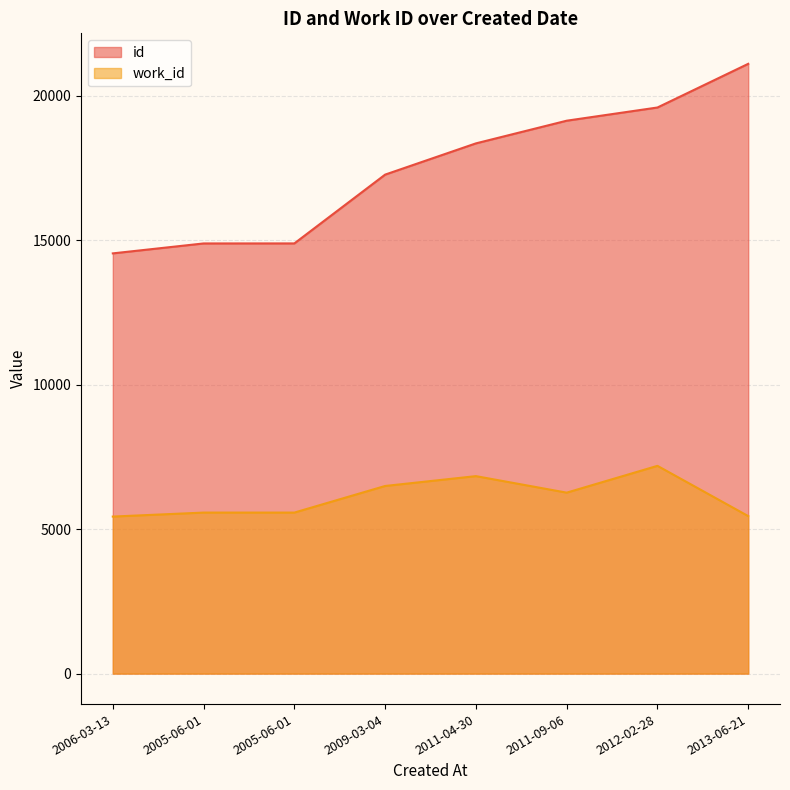

True or false: work_id and id intersect in this chart.

False